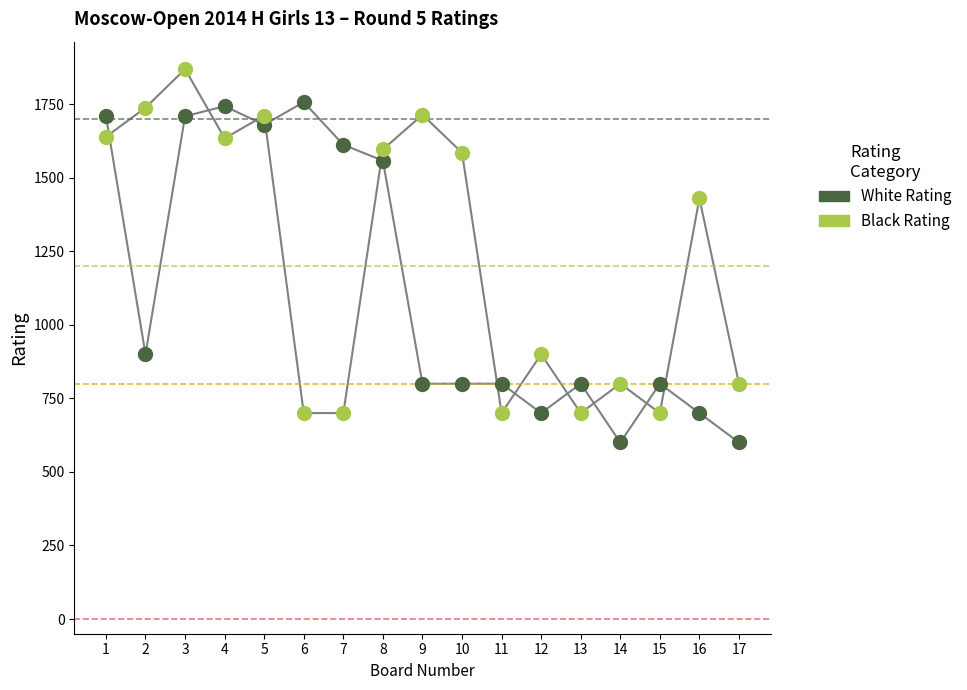

In the Black Rating series, what Y value is closest to 1284?

1430